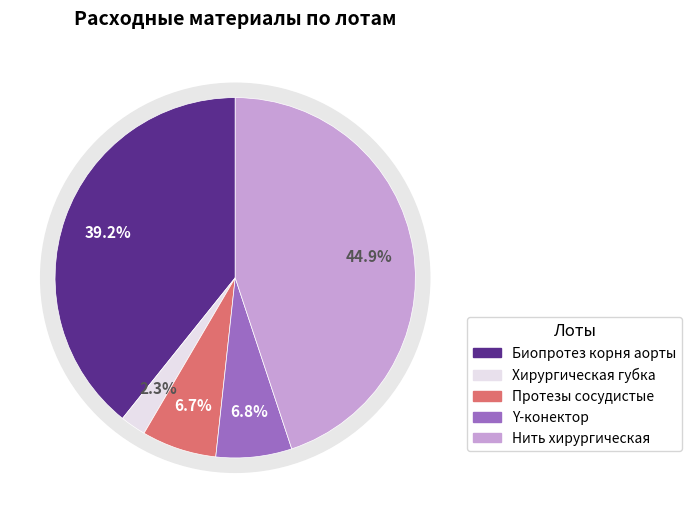

How many segments does this pie chart have?

5